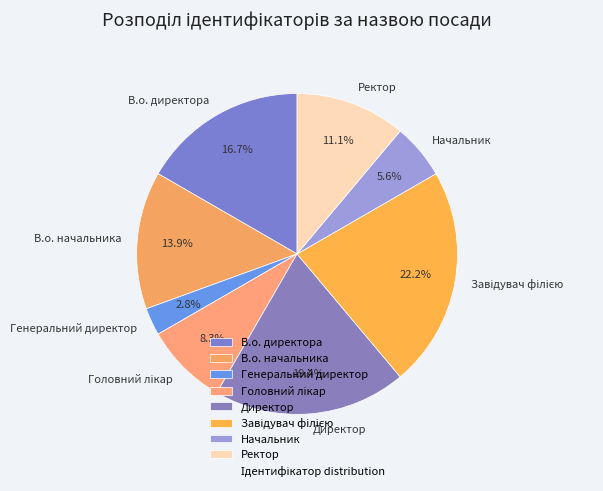

What percentage is the Начальник slice, to the nearest percent?

6%